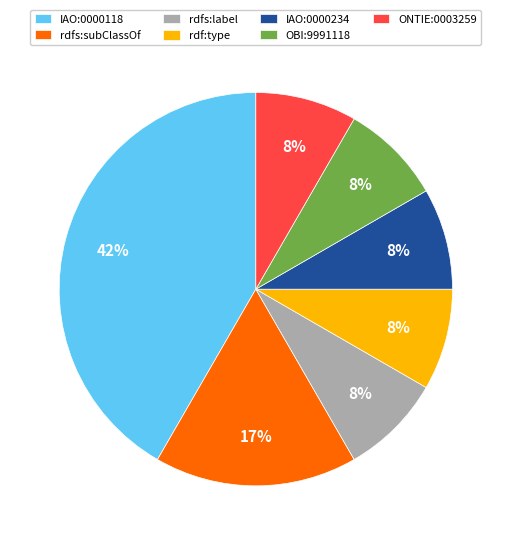

Which slice is the largest?

IAO:0000118